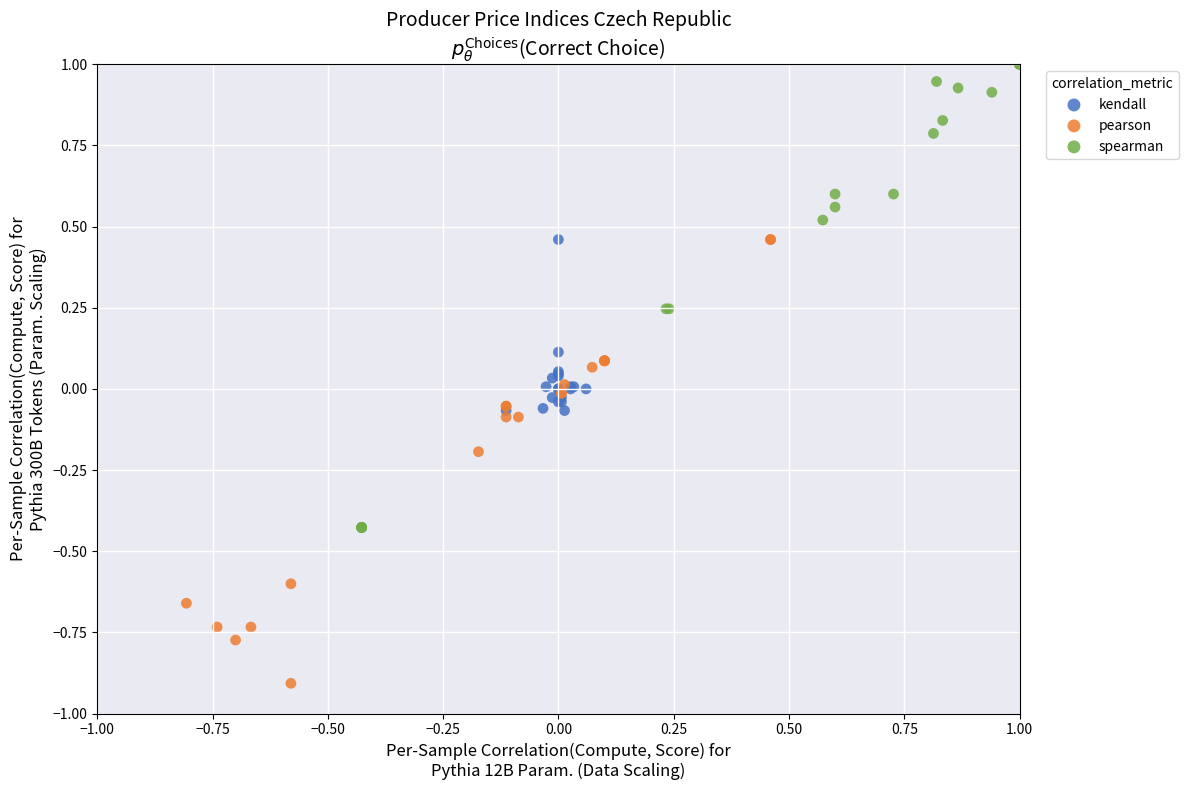

Which series has the largest Y range (max minus min)?

spearman